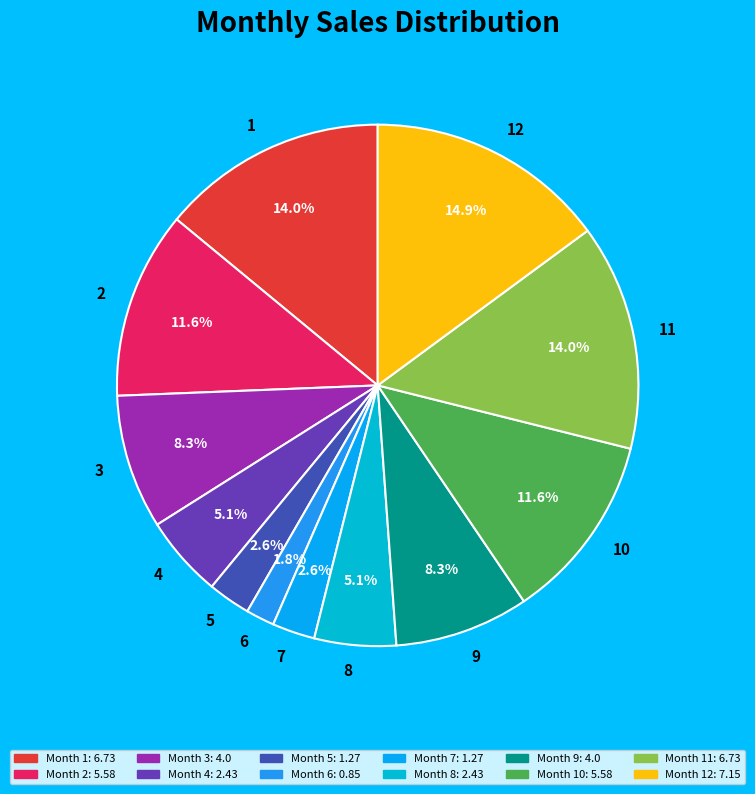

To the nearest percent, what is the difference between the 12 and 7 slice percentages?

12%